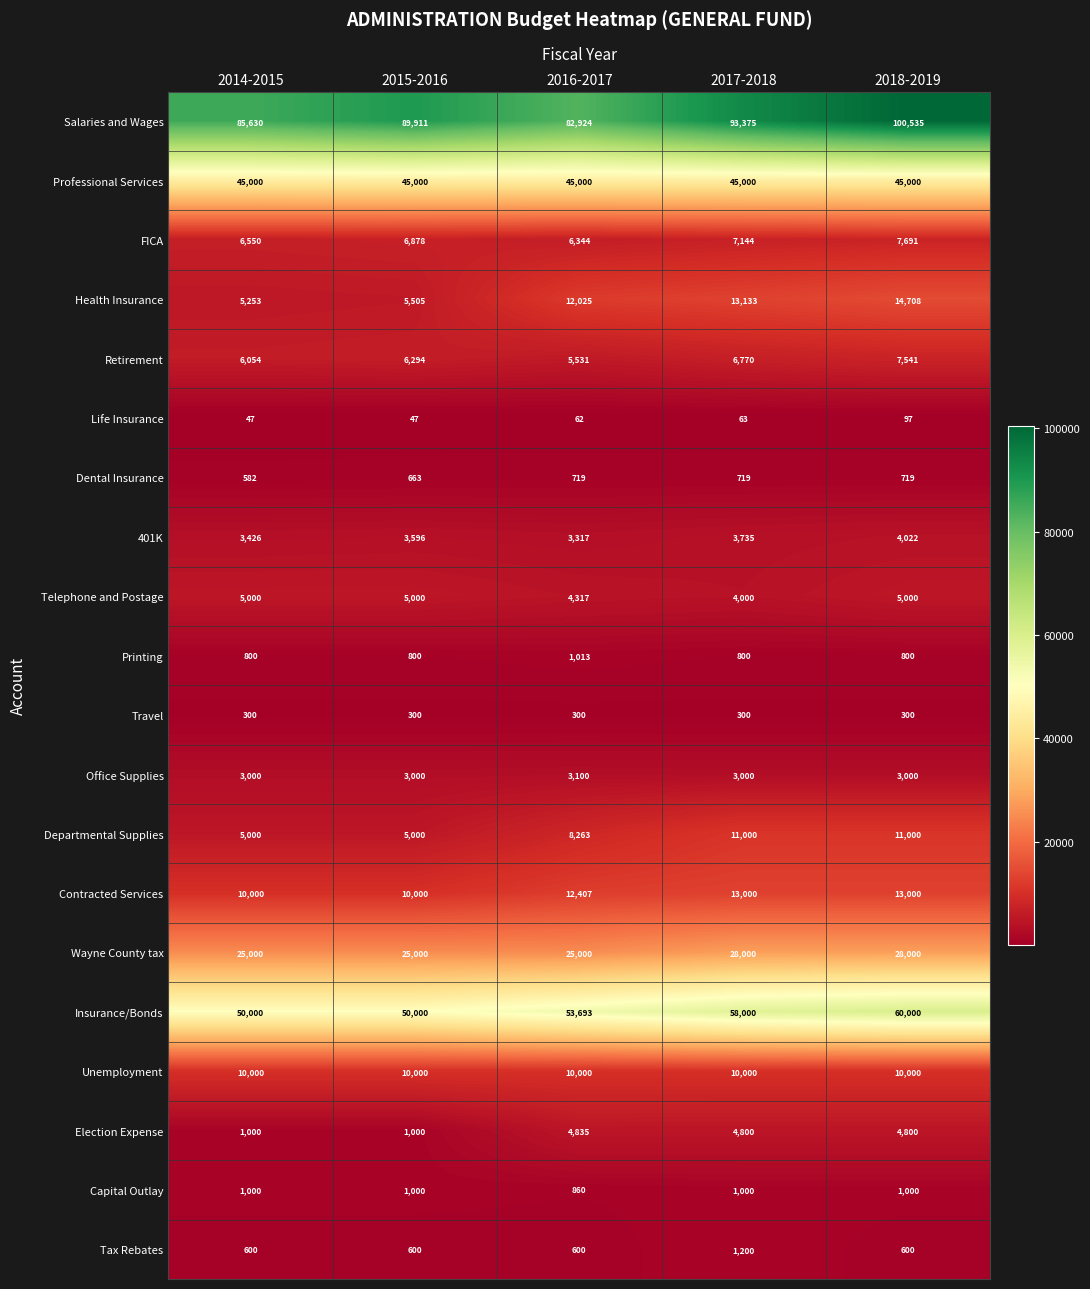

What is the approximate value of Life Insurance at 2016-2017, to the nearest 5?

60